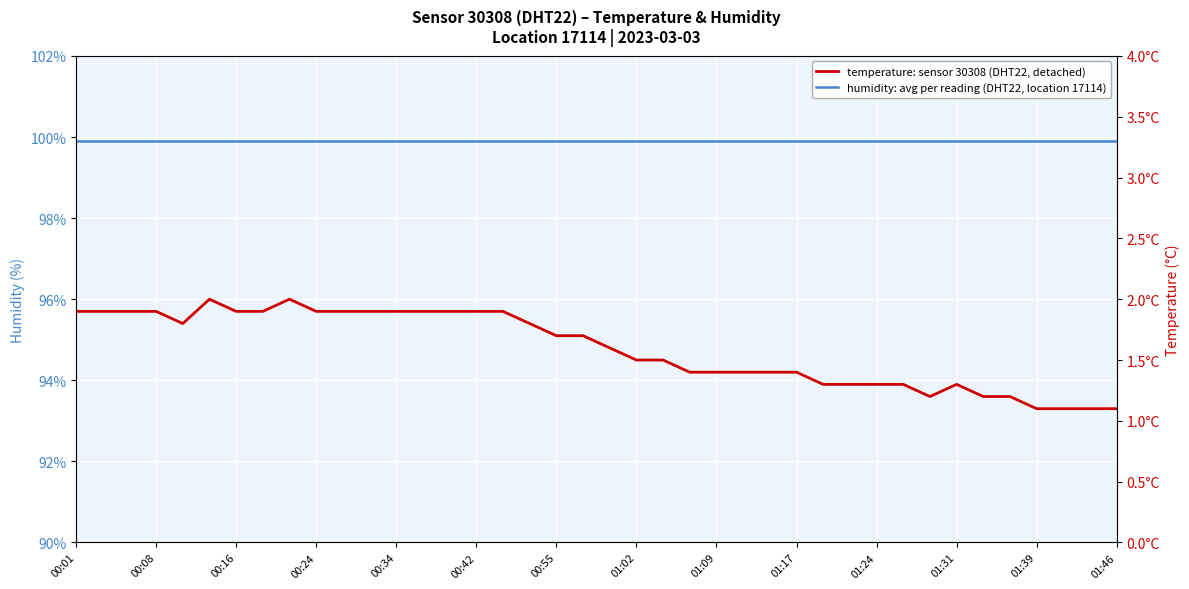

What is the value of the humidity: avg per reading (DHT22, location 17114) point at the 22nd from the left?

99.9